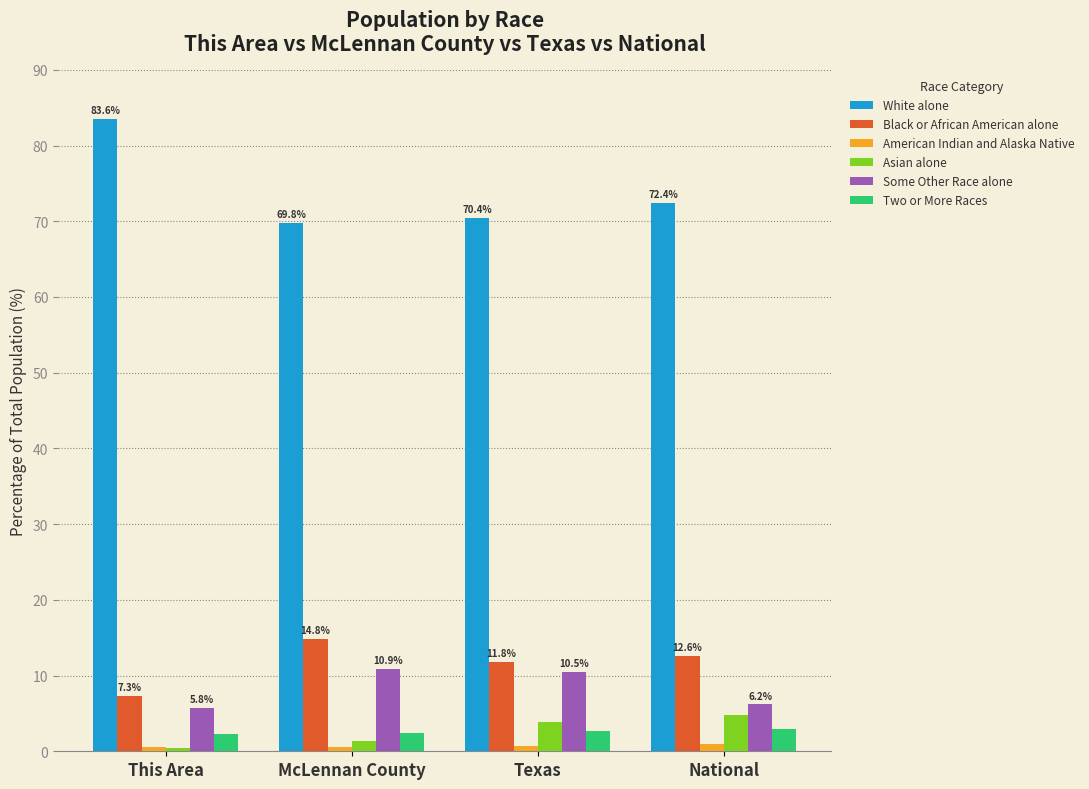

True or false: Some Other Race alone has a value of 15.3 at Texas.

False